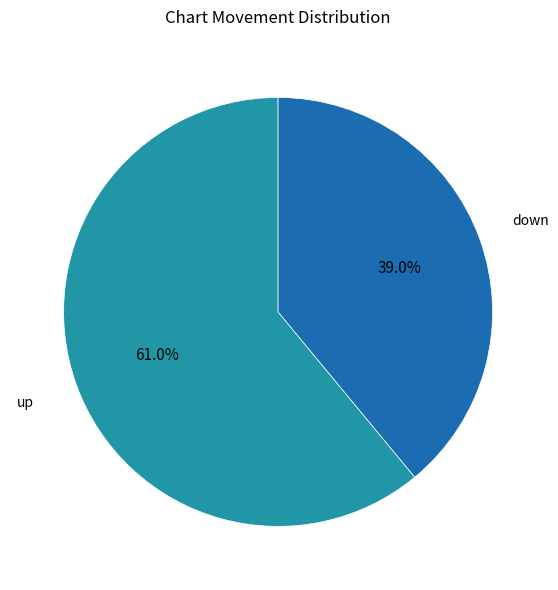

To the nearest percent, what is the difference between the largest and smallest slice percentages?

22%